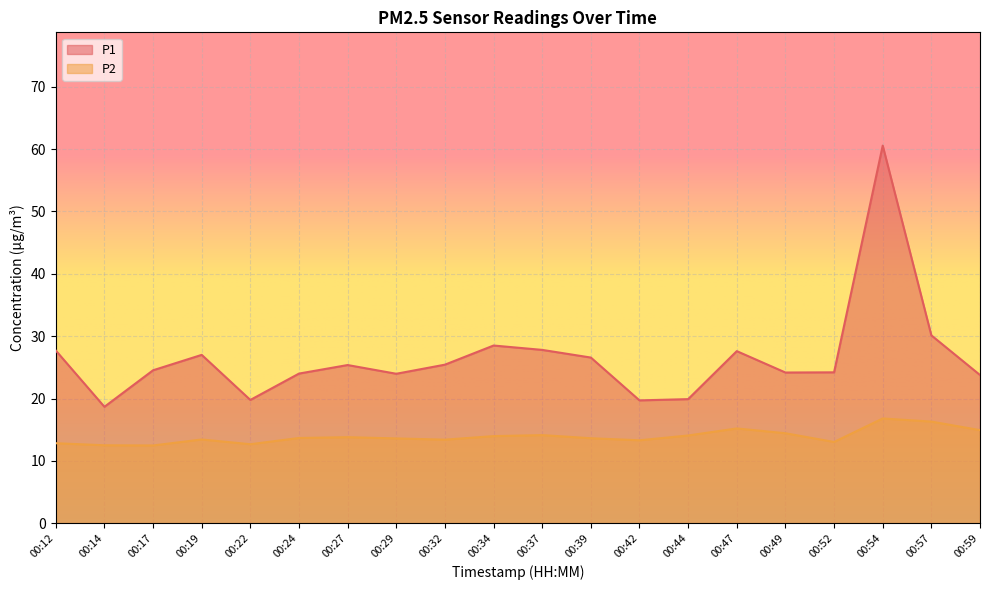

The P1 series shows 24.0 at 00:29. True or false?

True